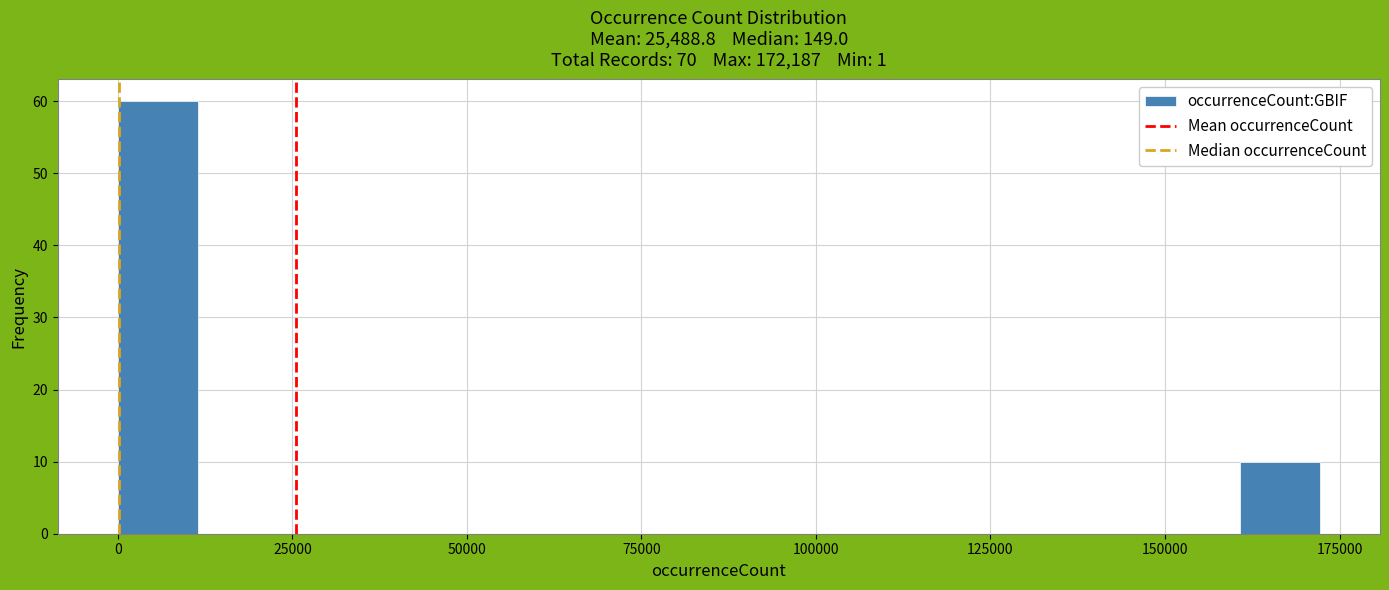

Read against the x-axis, roughly where is the centre of the tallest bar?

5000